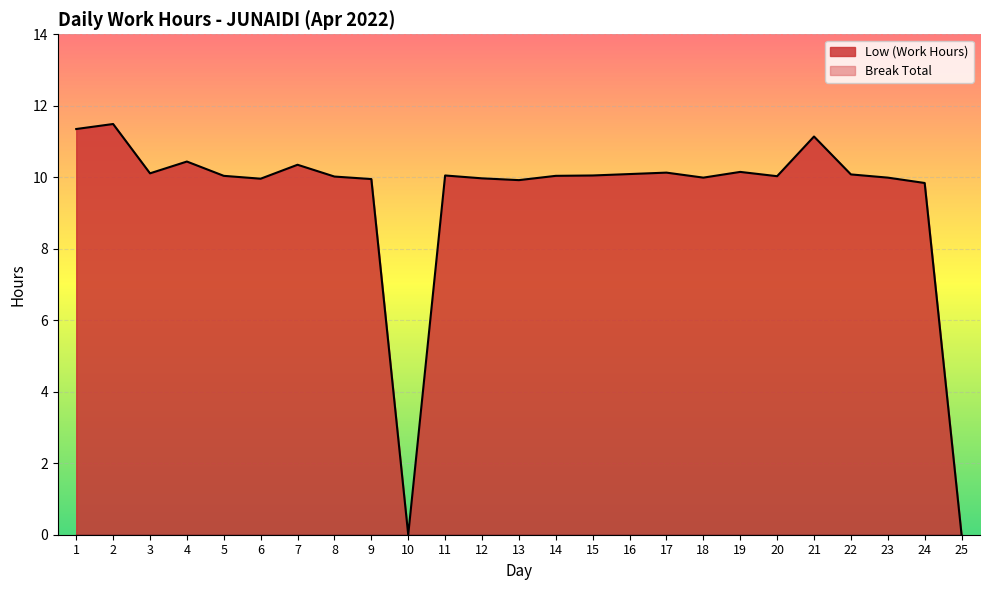

What is the sum of all values?

235.2